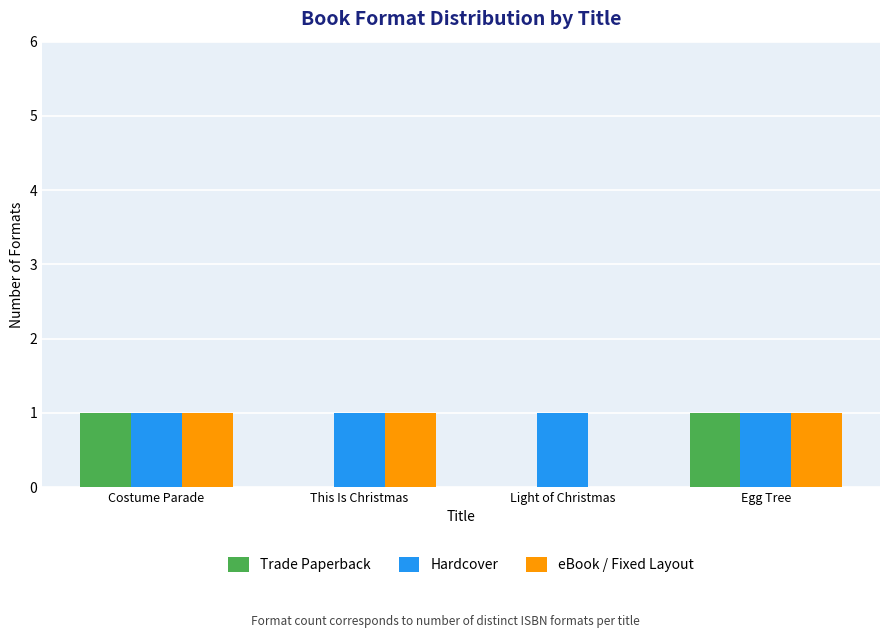

What is the greatest value displayed?

1